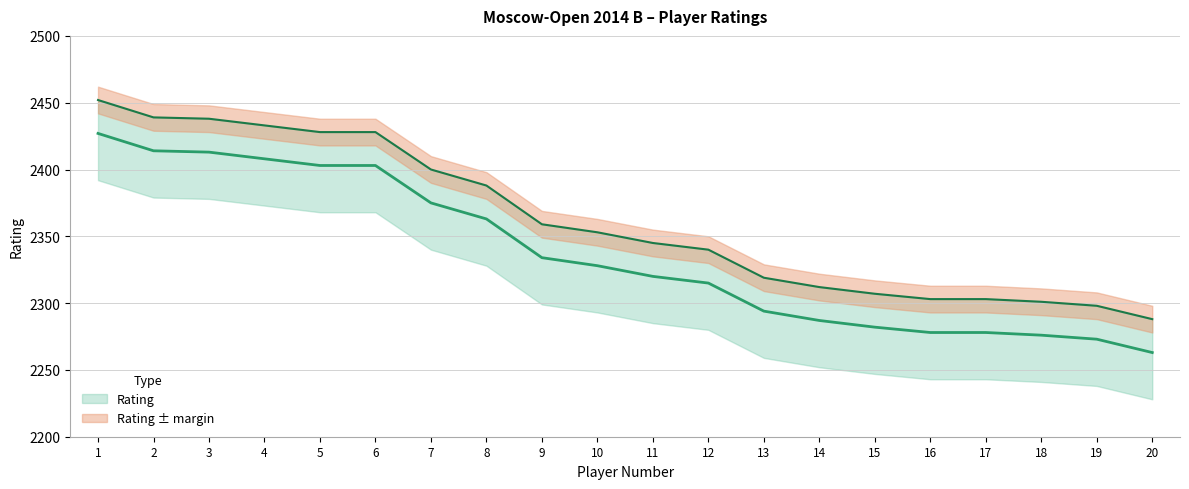

What is the difference between the maximum and minimum values?

164